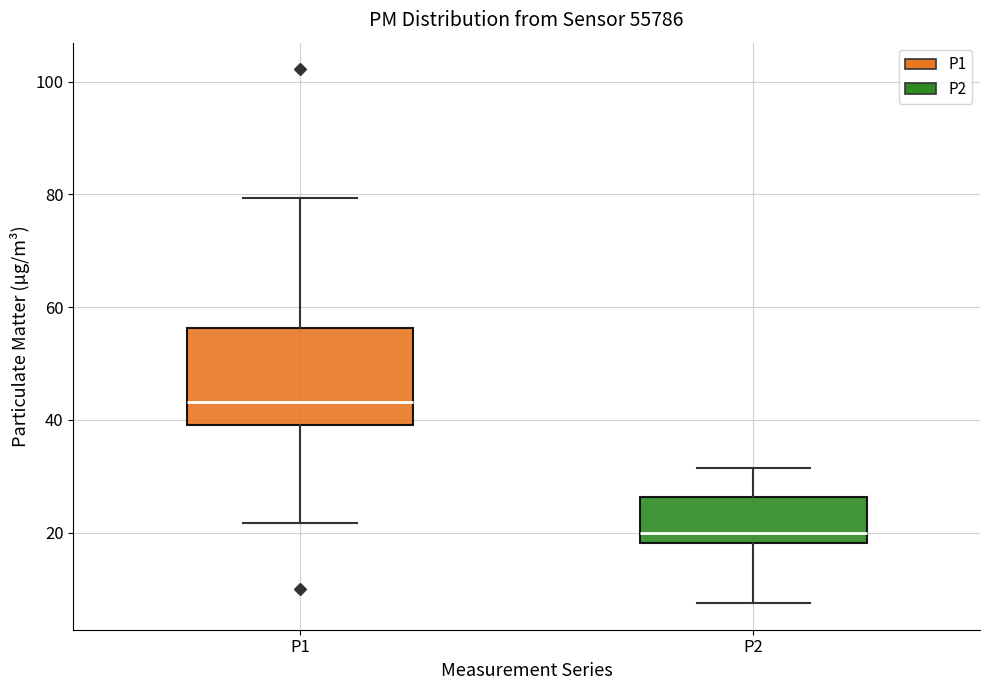

Reading left to right, transcribe this box plot: for each box, give where its median line is, the range the box spans, and where its two whiskers end, as read against the y-axis. The values are not printed on the chart, so give them approximately, as read against the axis.

P1: median 44, box 40 to 56, whiskers 22 to 80
P2: median 20, box 18 to 26, whiskers 8 to 32